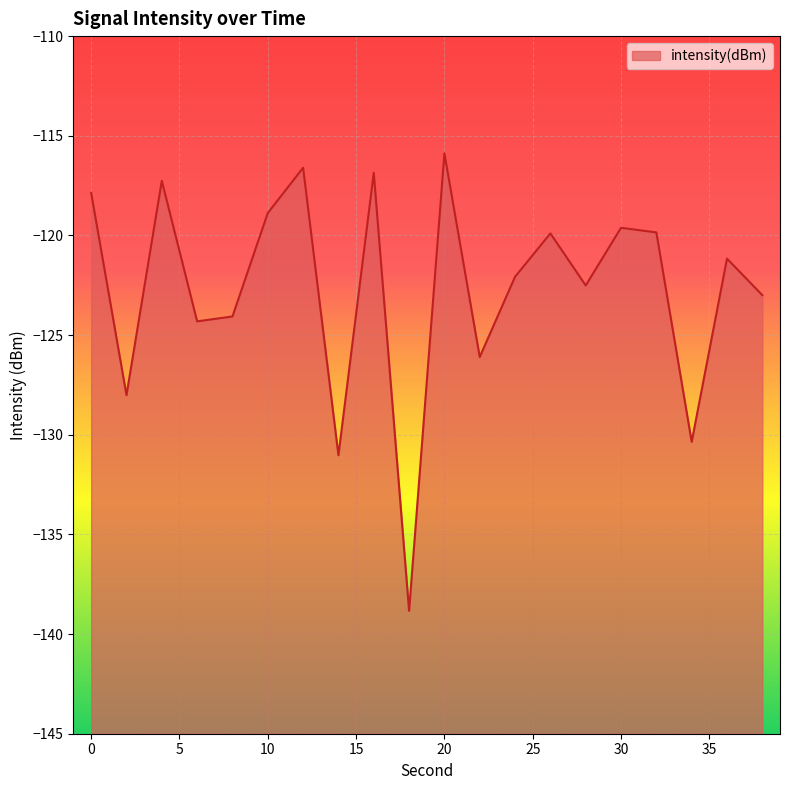

Does the chart display data point markers on the line(s)?

No